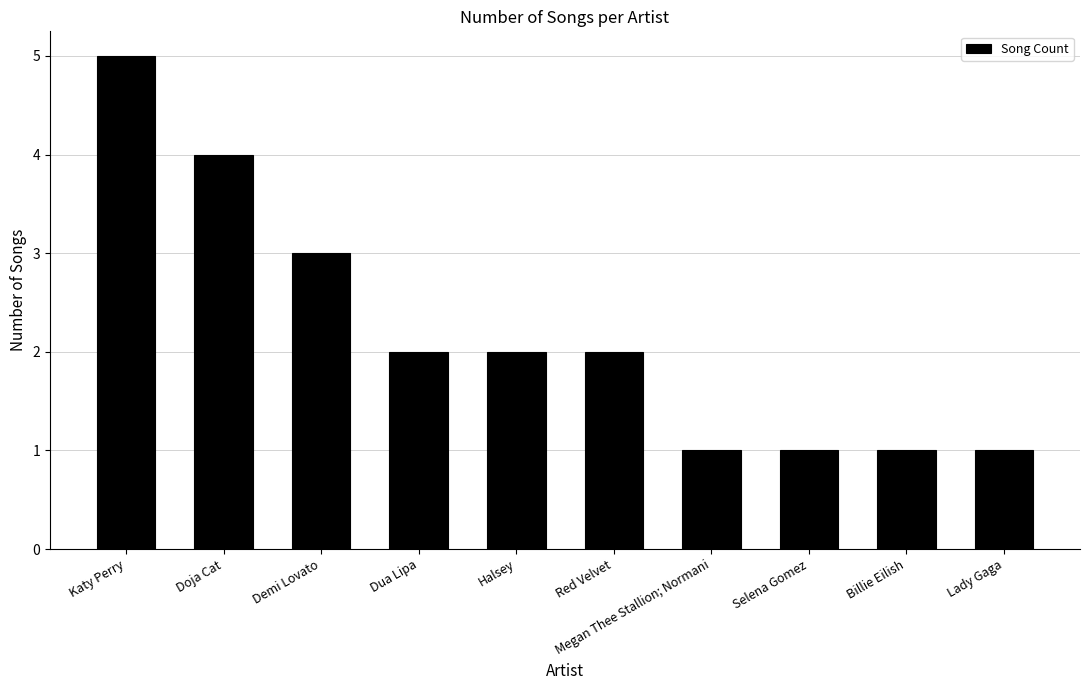

What is the sum of all values?

22